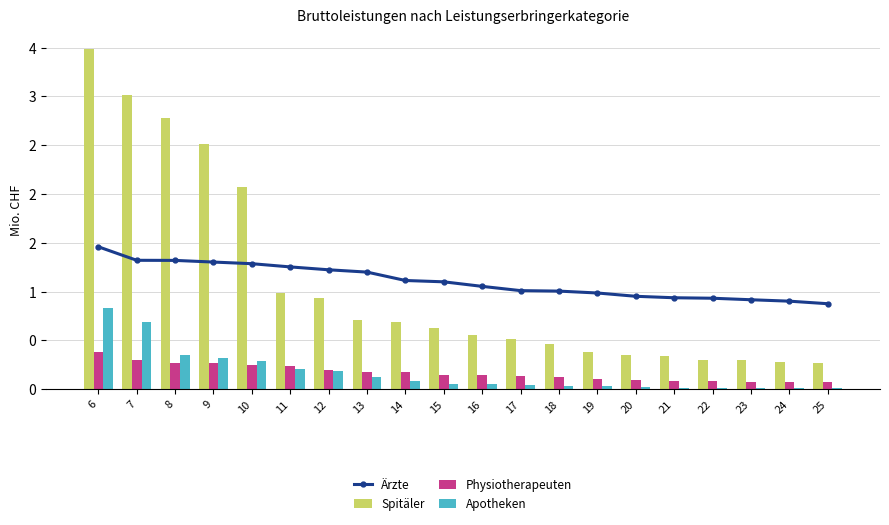

Which series has the largest range (max minus min)?

Spitäler